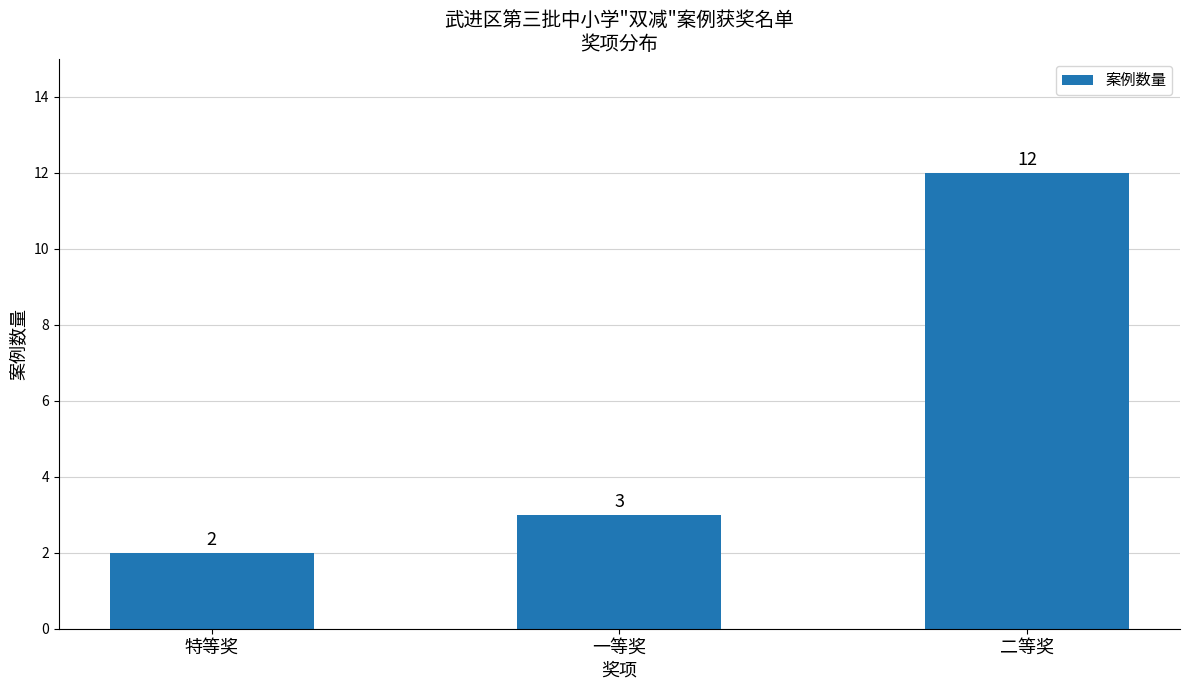

Reading right to left, what are all the values shown in this chart?

12	3	2